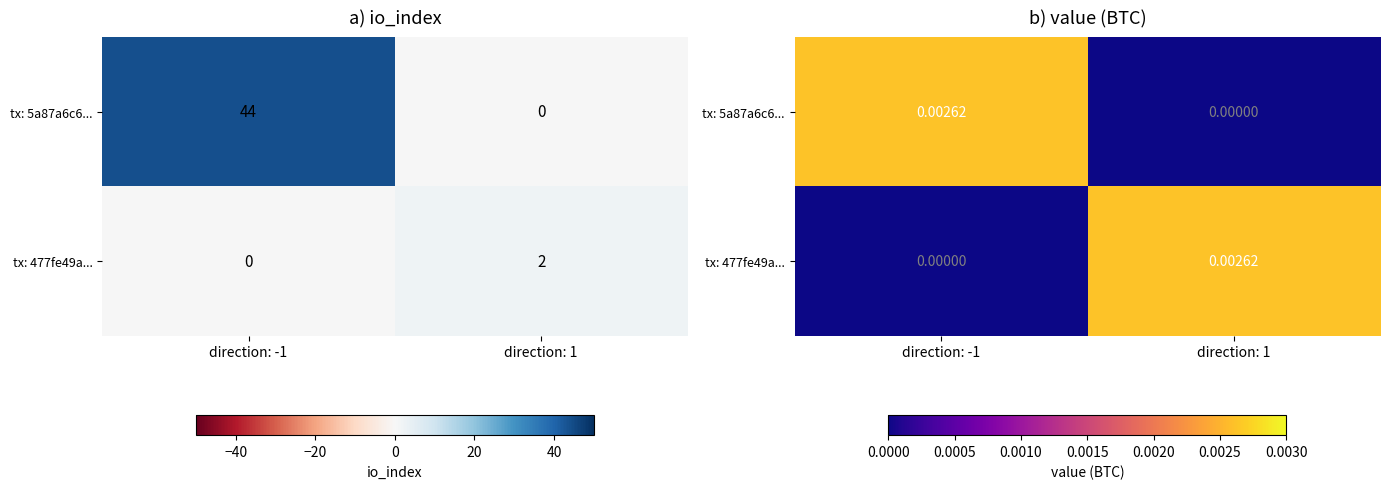

Which series changed the most between direction: -1 and direction: 1?

tx: 5a87a6c6...